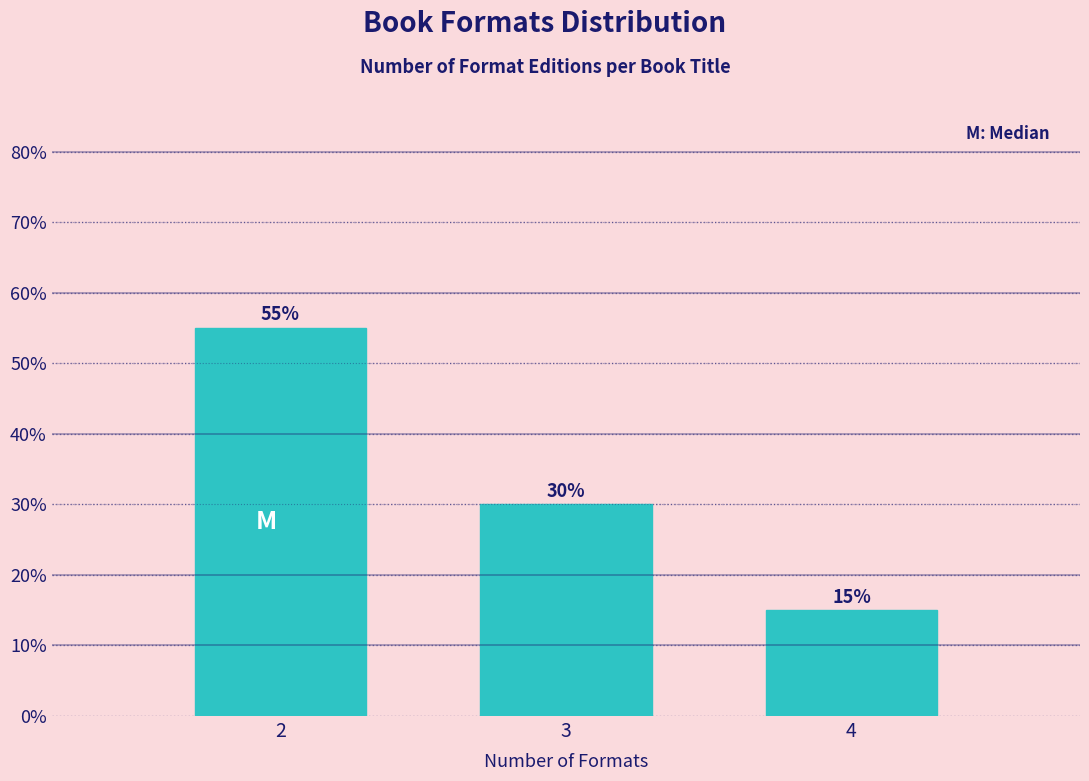

Reading right to left, list all the values displayed in this chart.

15.0	30.0	55.0